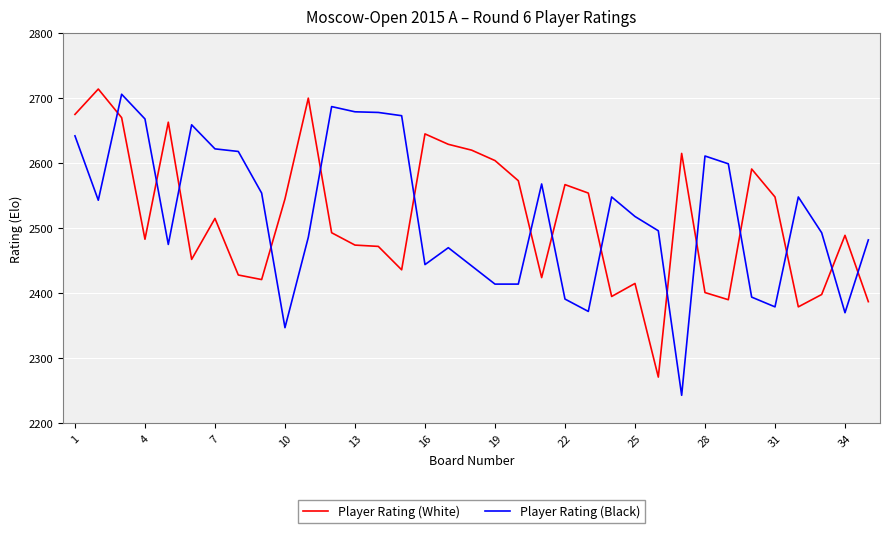

True or false: Player Rating (White) has more than 1 interior local peaks.

True